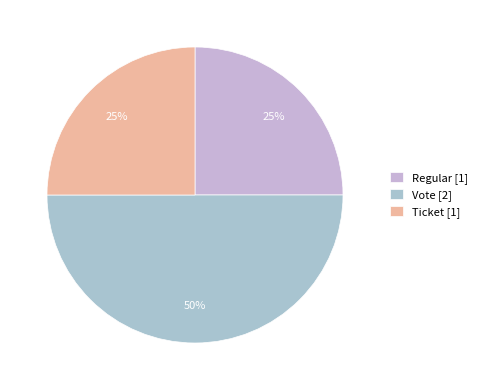

Is it true that Ticket is 25% of the pie?

True